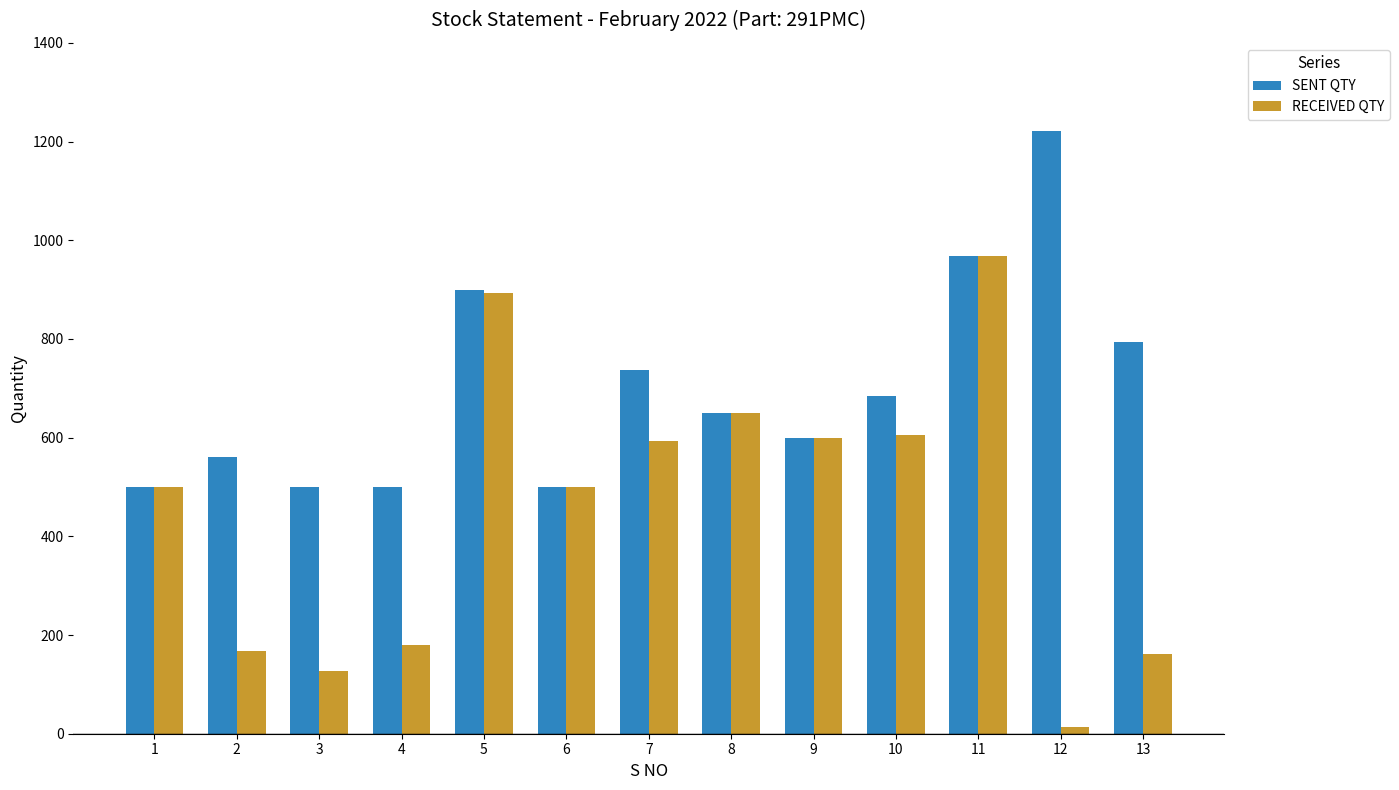

How many data points does each series have?

13